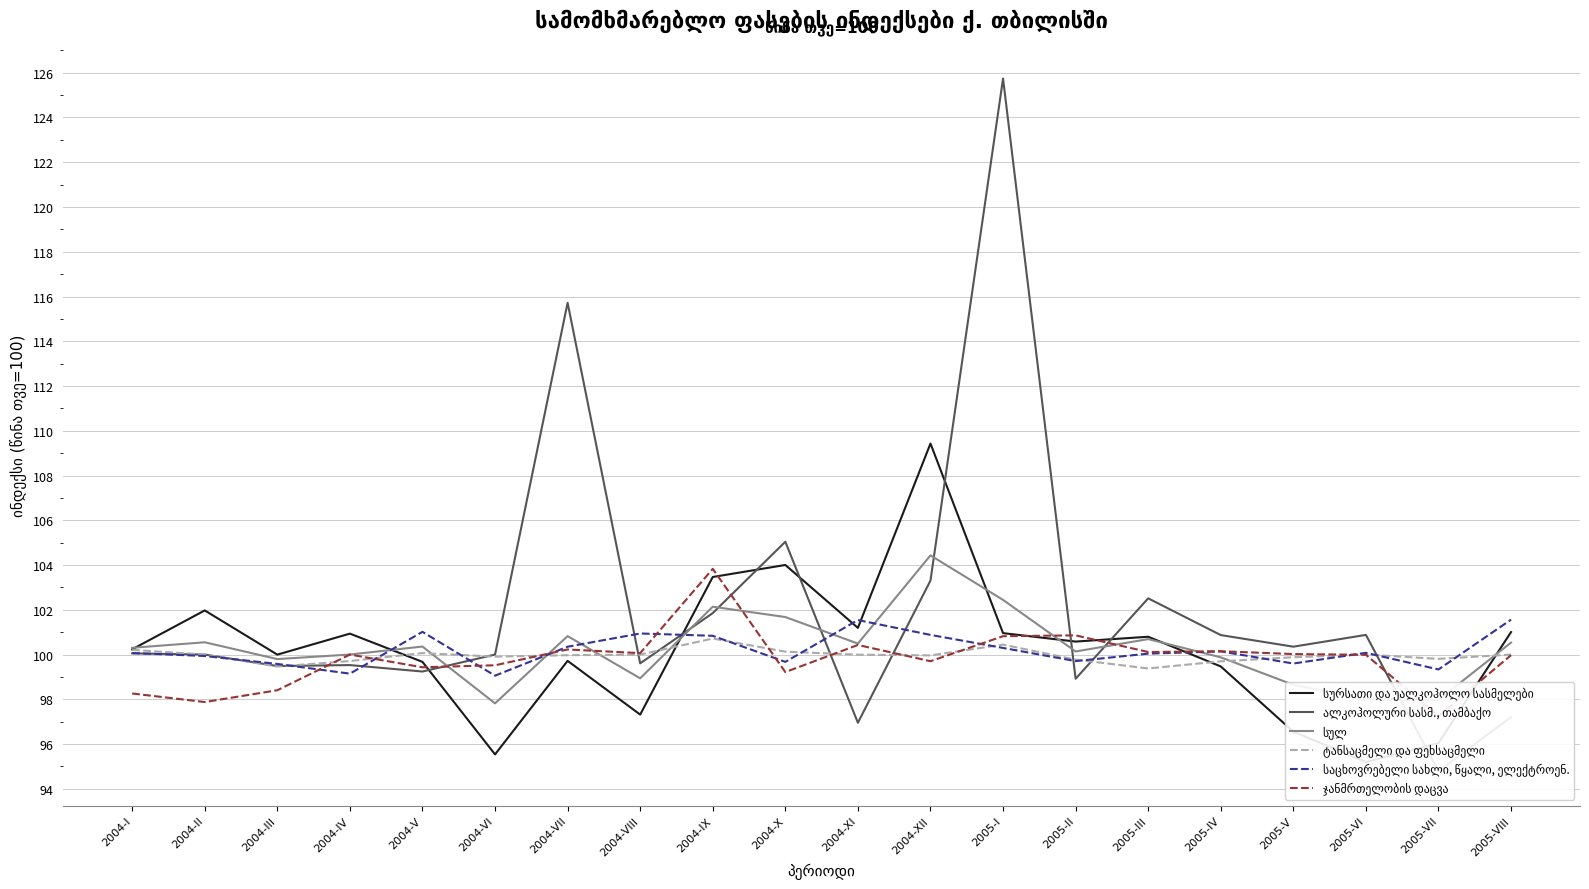

What is the value of the ტანსაცმელი და ფეხსაცმელი point at the 19th from the left?

99.8